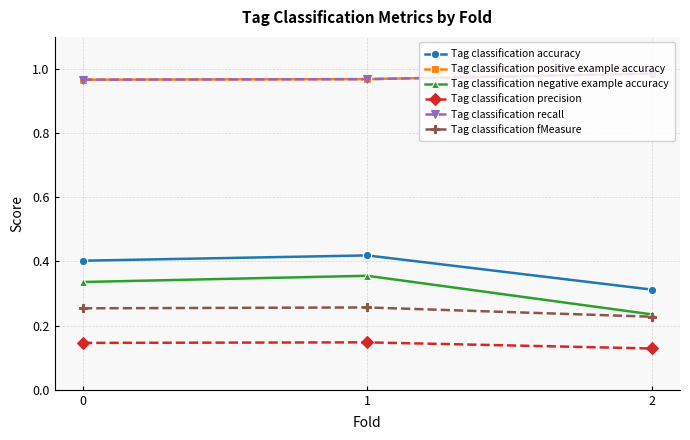

Which series changed the most between 1 and 2?

Tag classification negative example accuracy